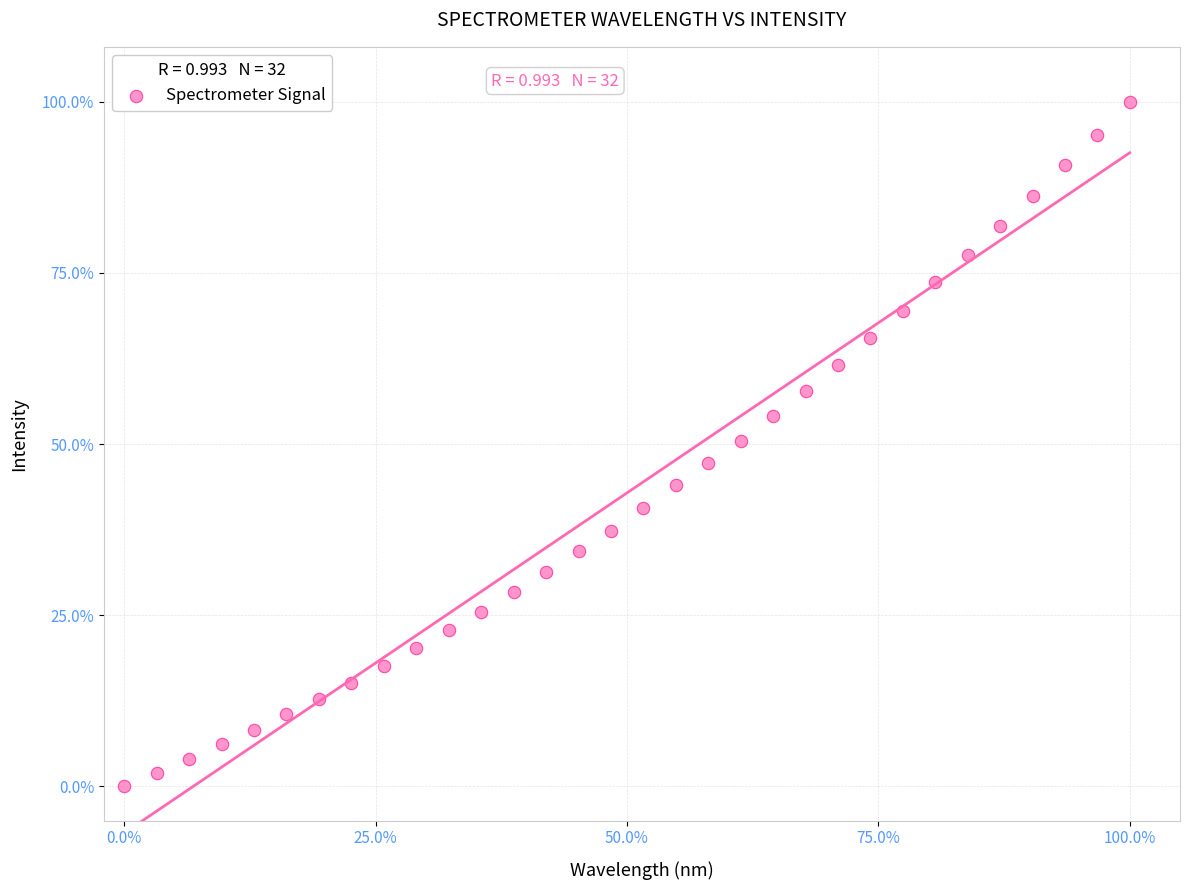

What is the range of X values (max minus min)?

100.0